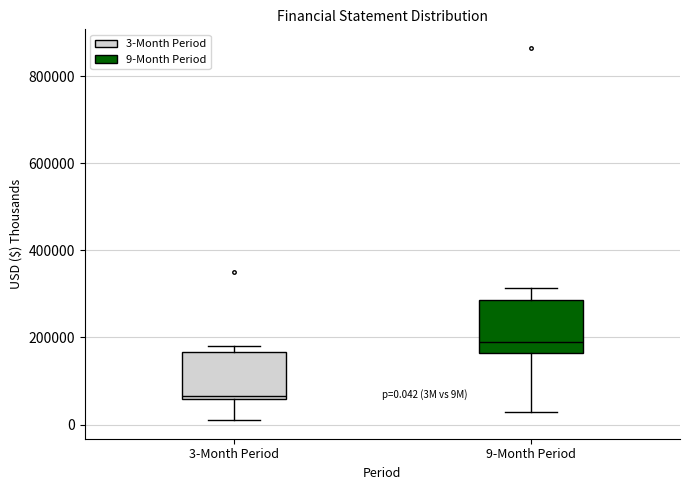

Which box has the highest median line?

9-Month Period